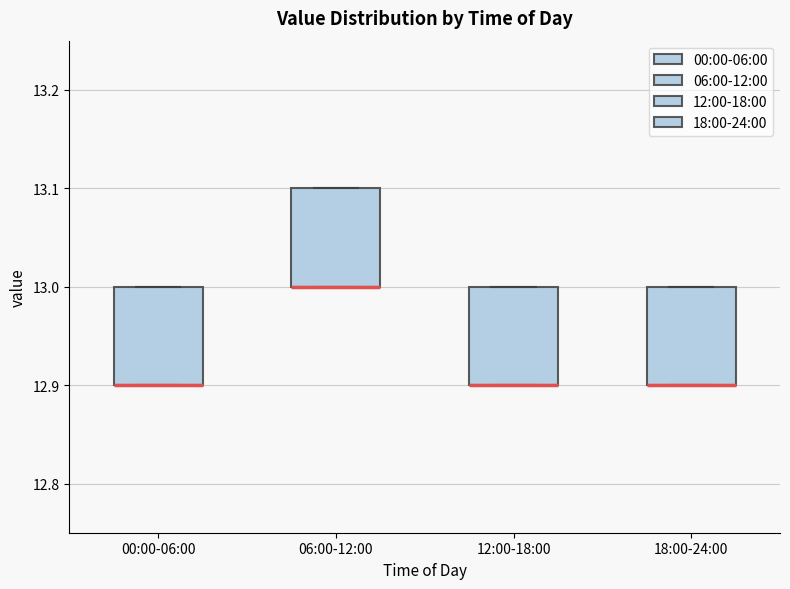

Reading left to right, transcribe this box plot: for each box, give where its median line is, the range the box spans, and where its two whiskers end, as read against the y-axis. The values are not printed on the chart, so give them approximately, as read against the axis.

00:00-06:00: median 12.9 (drawn on the box's lower edge), box 12.9 to 13.0, whiskers 12.9 to 13.0
06:00-12:00: median 13.0 (drawn on the box's lower edge), box 13.0 to 13.1, whiskers 13.0 to 13.1
12:00-18:00: median 12.9 (drawn on the box's lower edge), box 12.9 to 13.0, whiskers 12.9 to 13.0
18:00-24:00: median 12.9 (drawn on the box's lower edge), box 12.9 to 13.0, whiskers 12.9 to 13.0